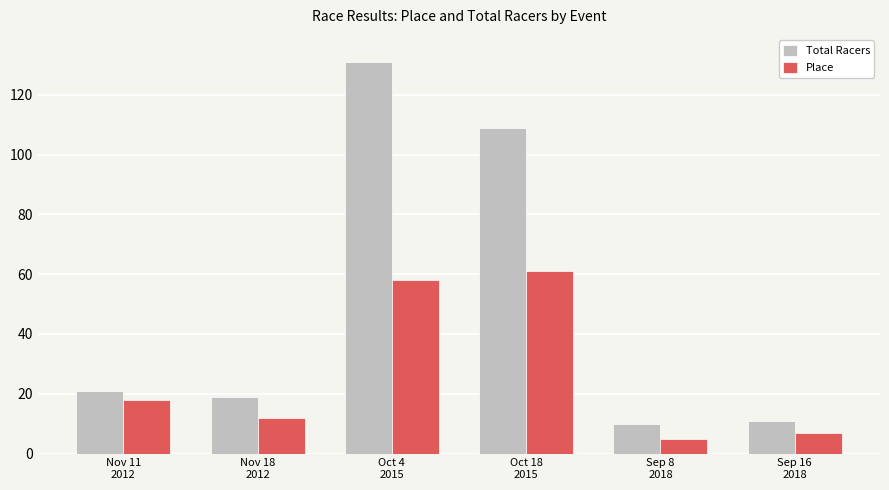

Which series has the largest range (max minus min)?

Total Racers